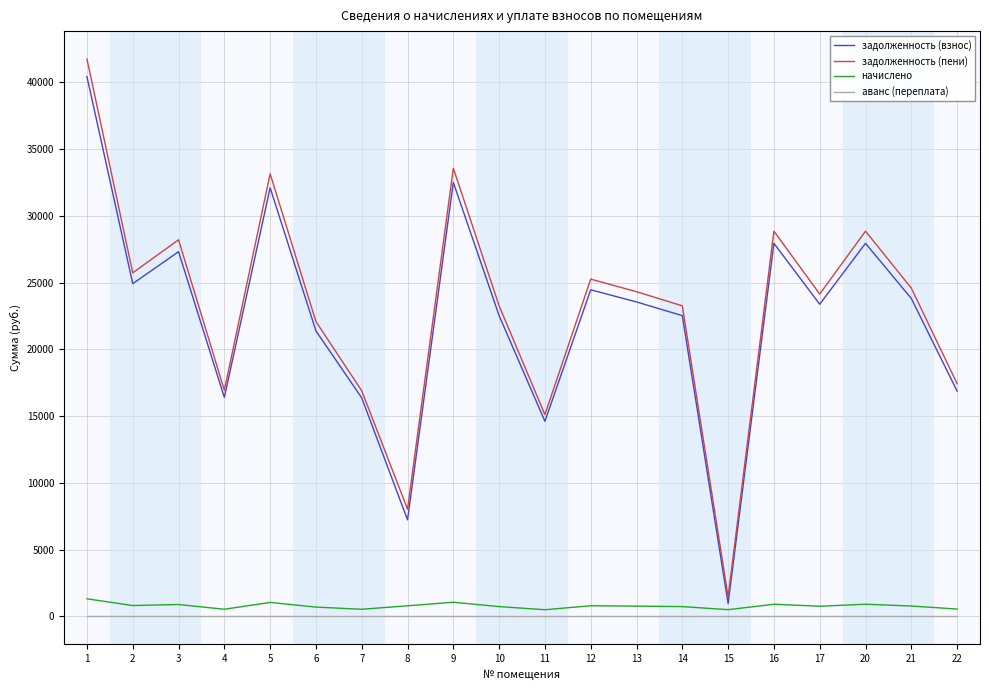

True or false: задолженность (взнос) and аванс (переплата) intersect in this chart.

False